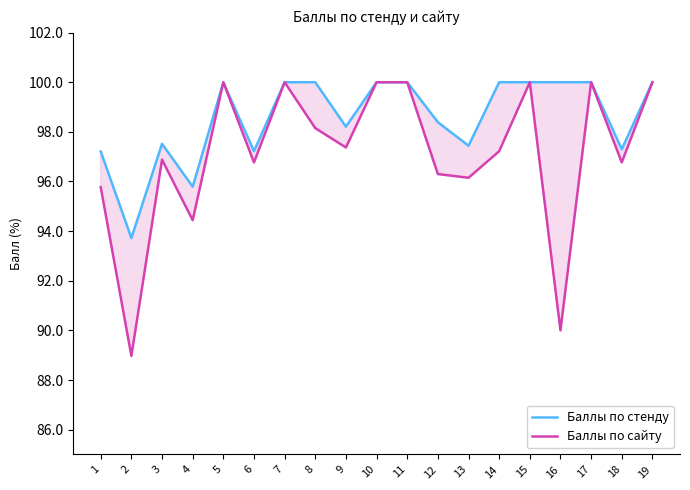

What is the maximum value for Баллы по стенду?

100.0